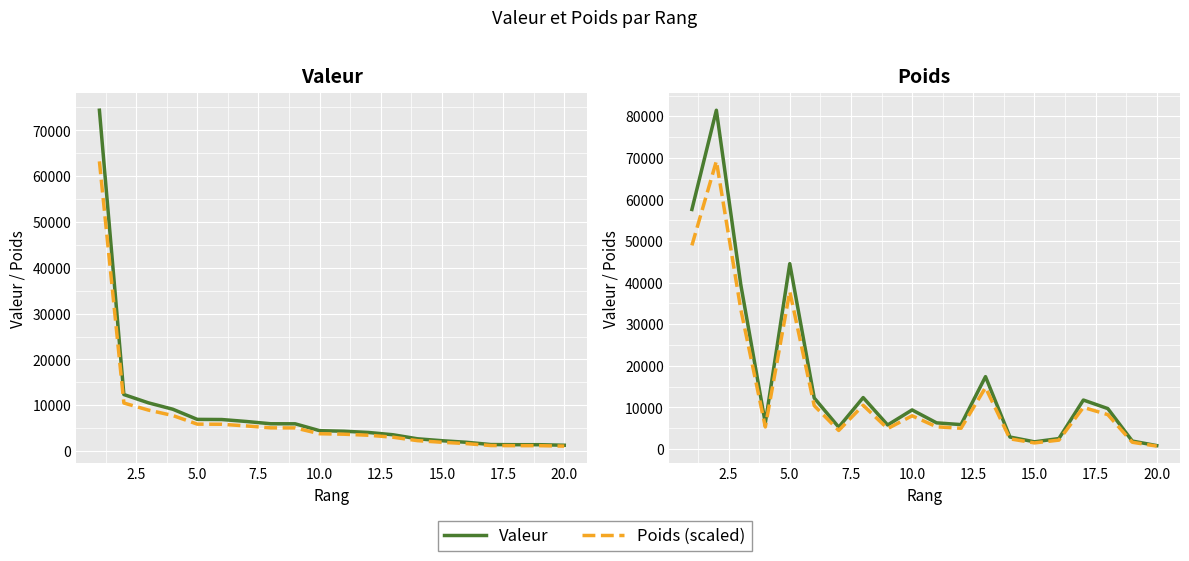

At how many categories does at least one series exceed 57692?

2